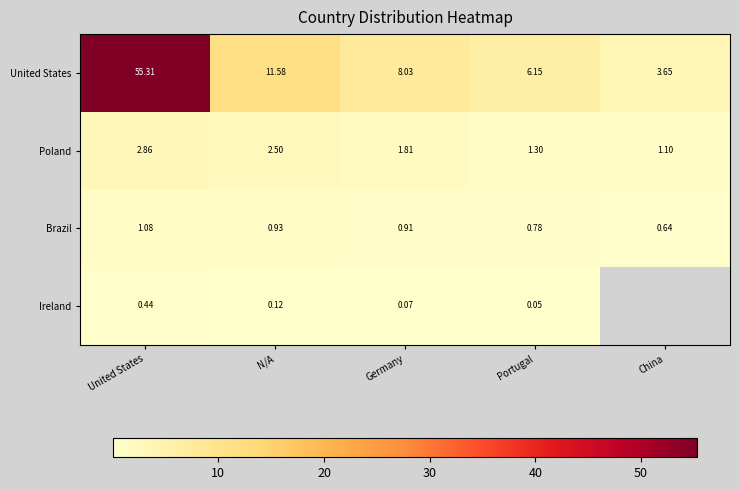

At N/A, list the series in order from largest to smallest.

United States, Poland, Brazil, Ireland